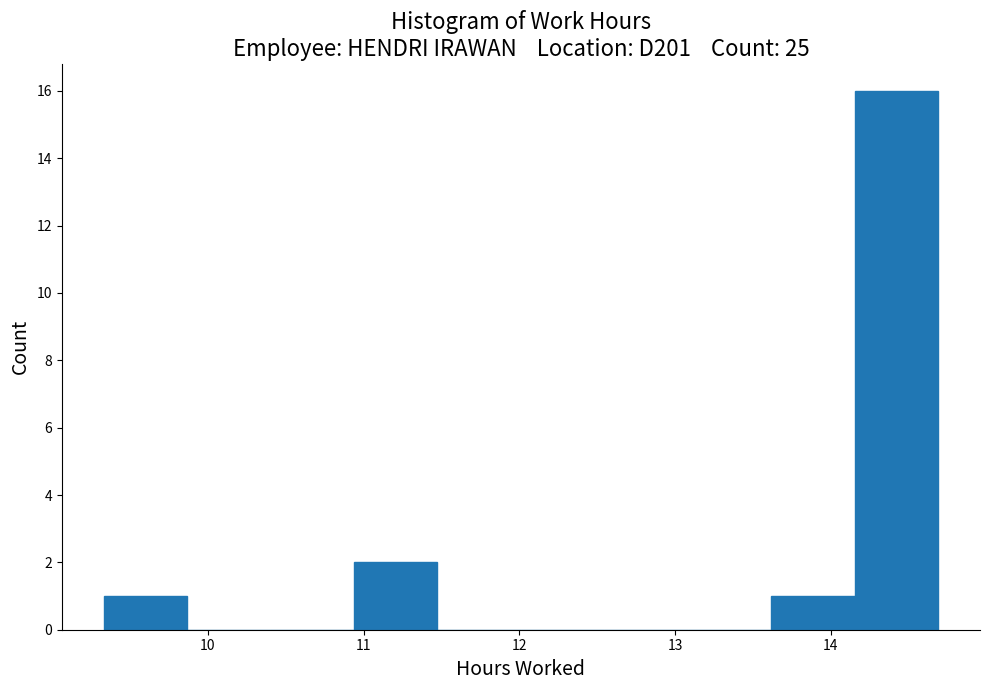

Which range on the x-axis has the tallest bar?

14.2 to 14.7